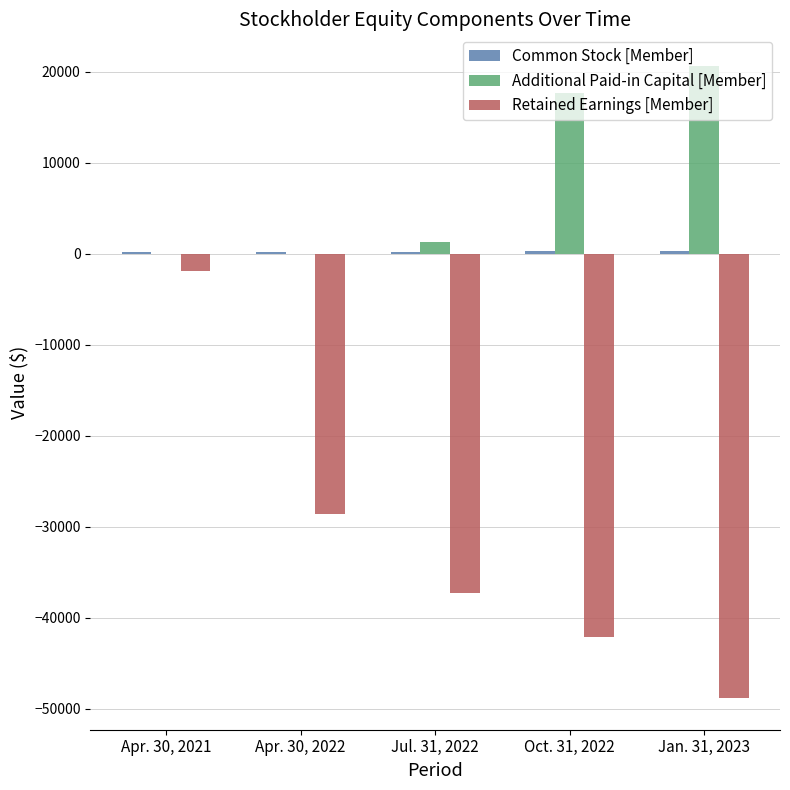

Which label corresponds to the largest value in the chart?

Jan. 31, 2023